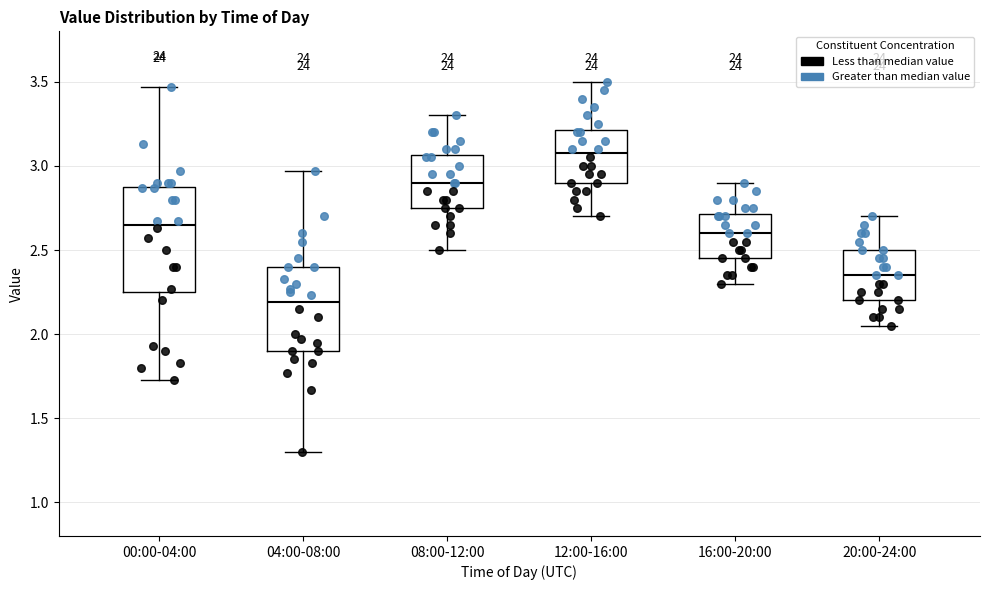

Where does the median line of the box for 16:00-20:00 sit on the y-axis? The values are not printed on the chart, so give them approximately, as read against the axis.

2.60